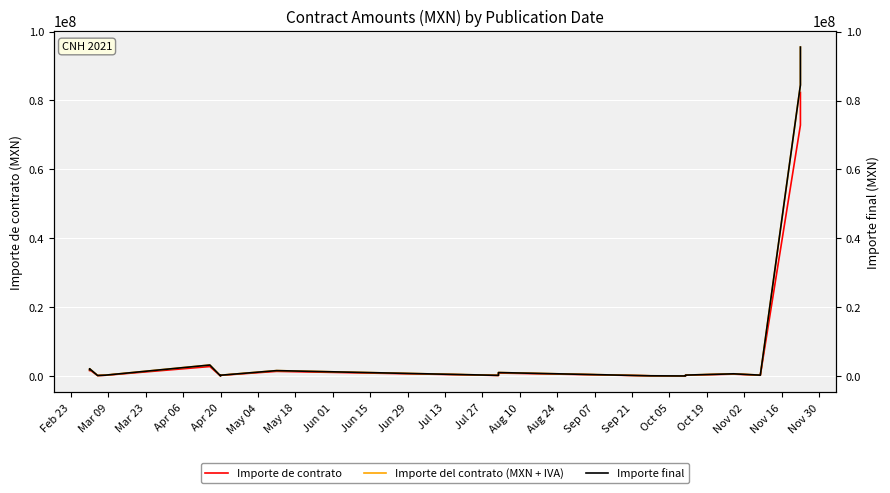

The value of Importe del contrato (MXN + IVA) at Sep 07 is 418055.5. True or false?

False